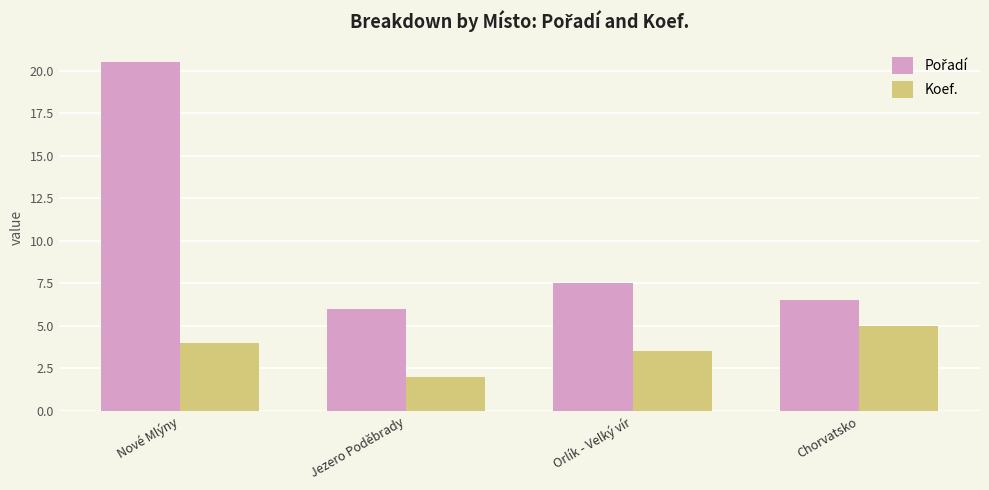

Which label corresponds to the largest value in the chart?

Nové Mlýny